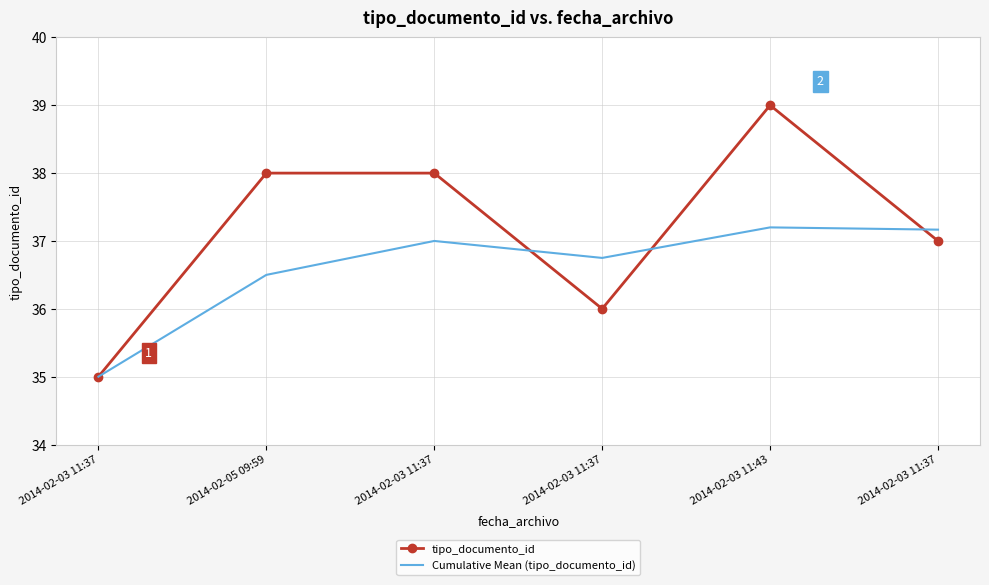

What are all the series names shown in the legend?

tipo_documento_id, Cumulative Mean (tipo_documento_id)